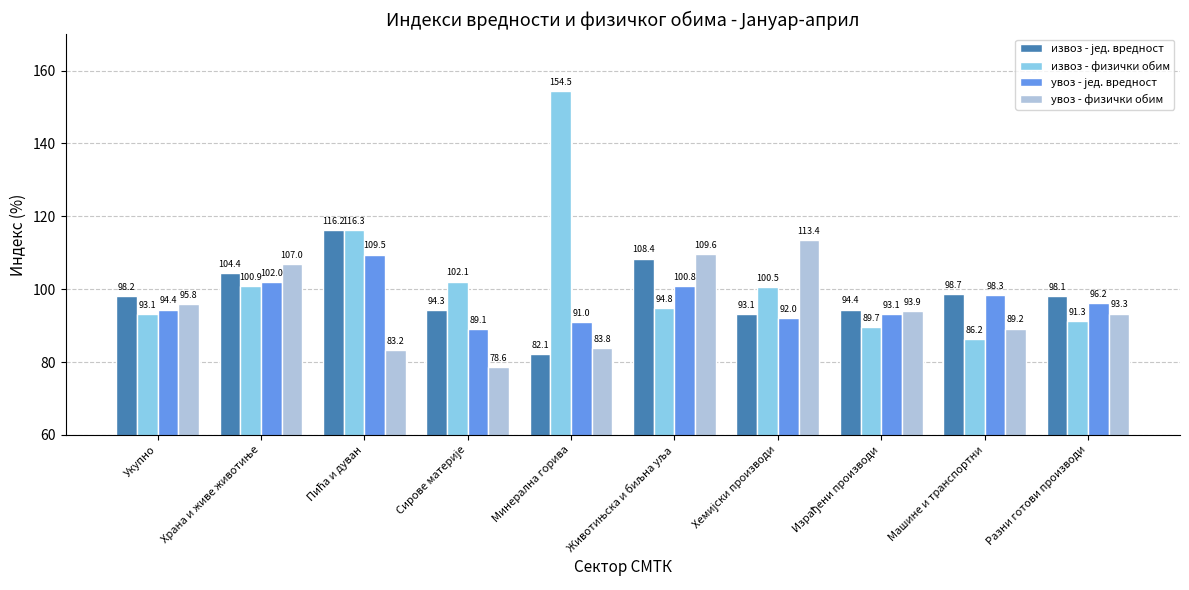

At which category does the chart reach its peak across all series?

Минерална горива